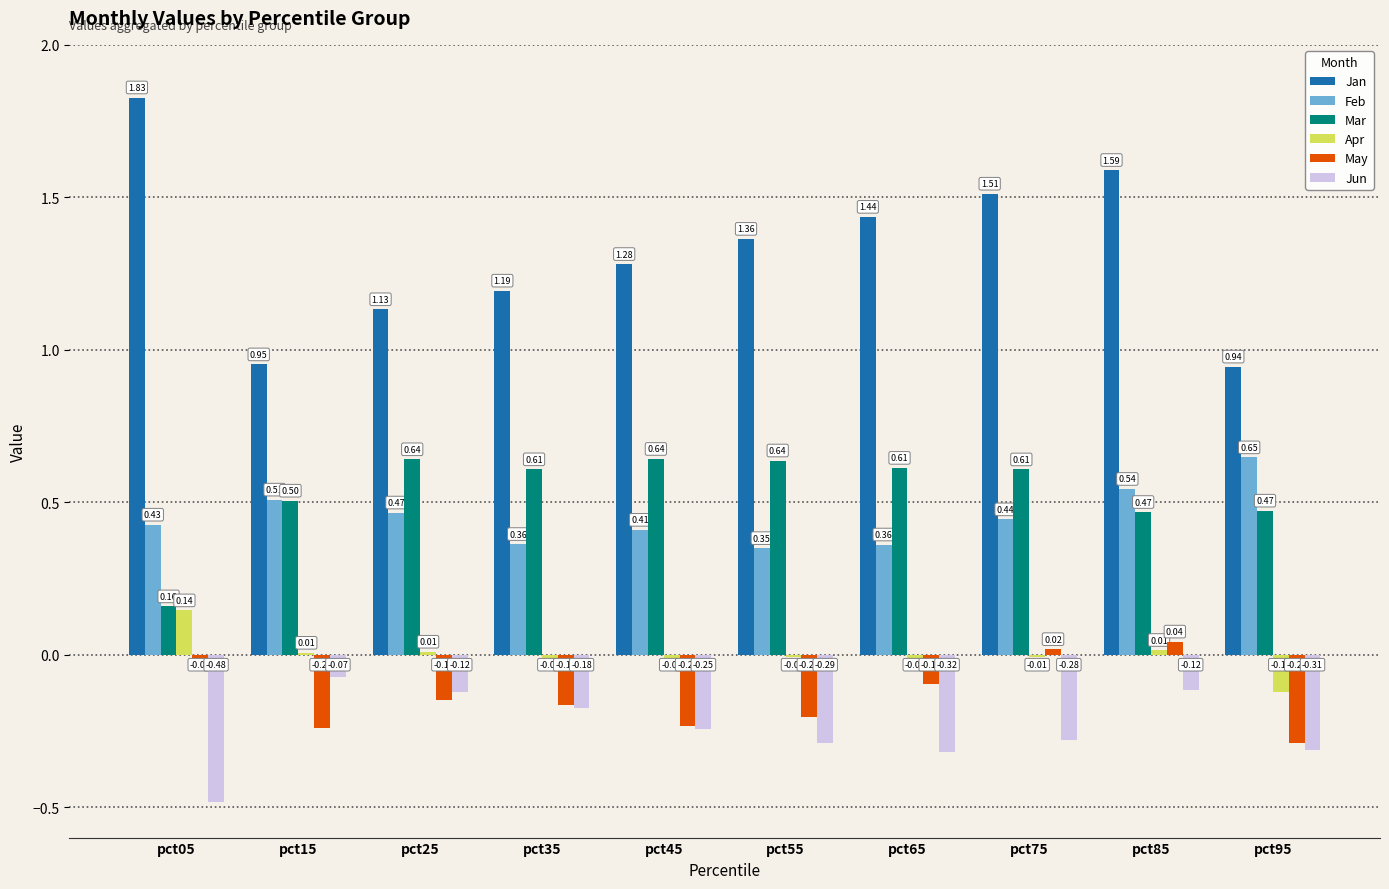

What is the sum of all May values?

-1.4